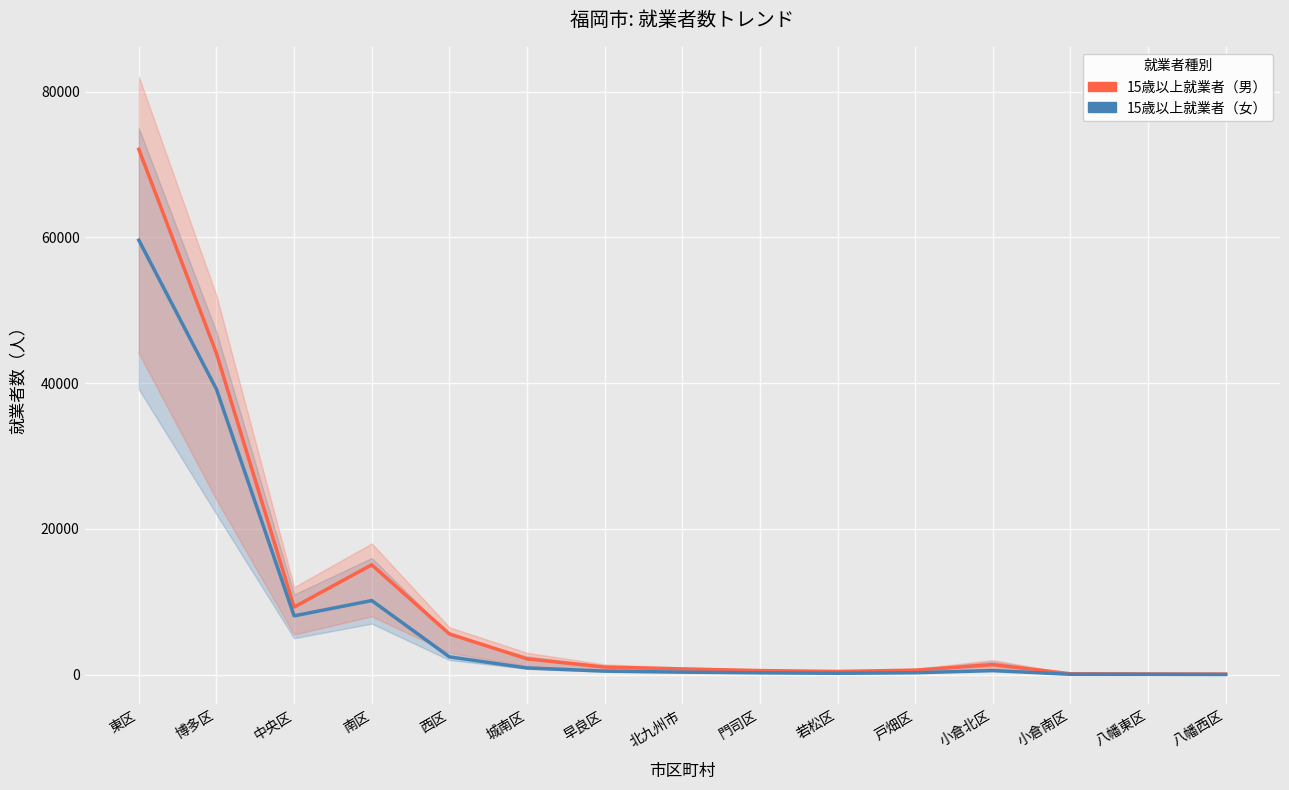

True or false: 15歳以上就業者（男） and 15歳以上就業者（女） intersect in this chart.

False